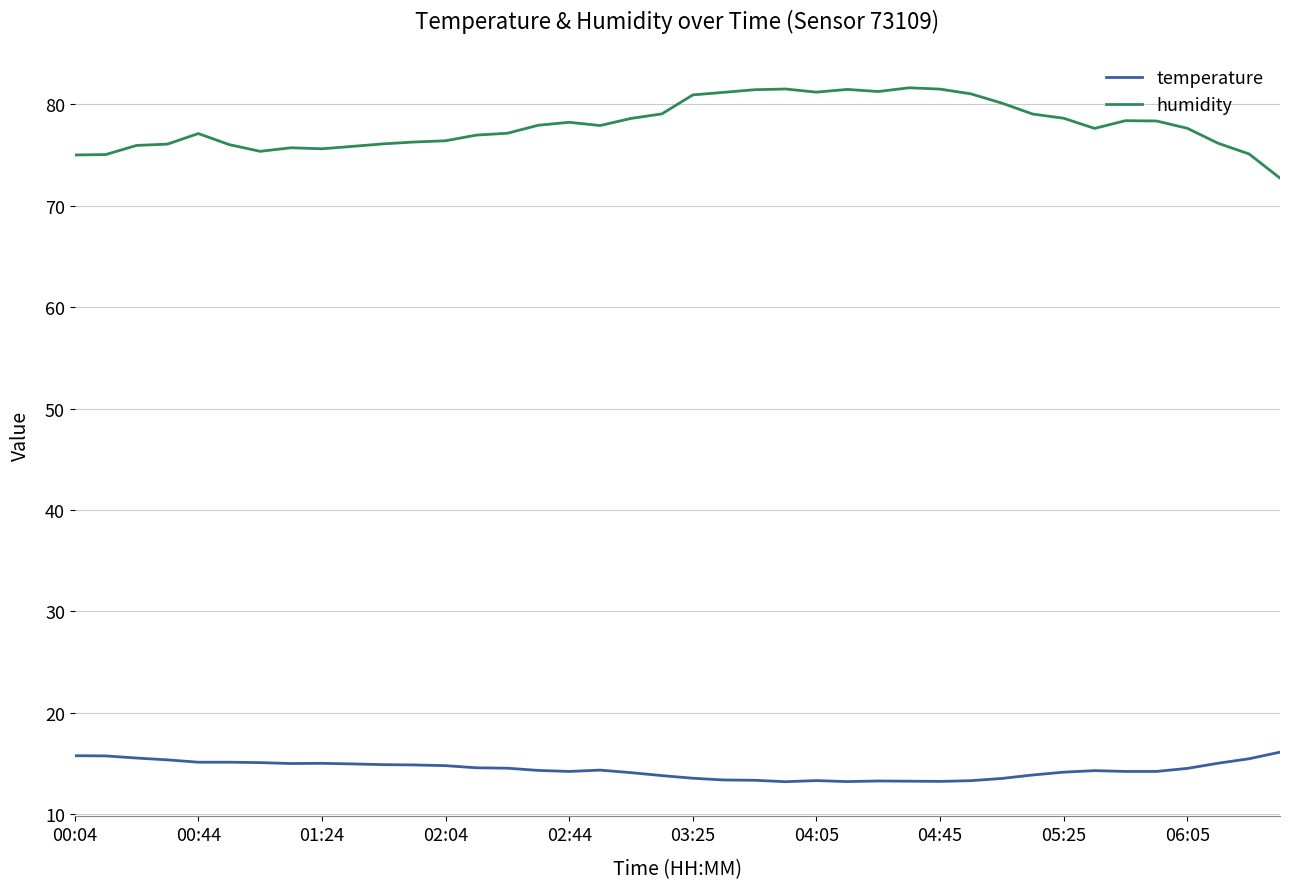

Which series has the largest total across all categories?

humidity